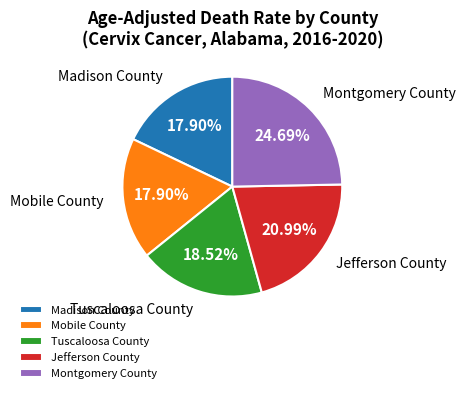

Does Montgomery County account for over 50% of the chart?

No